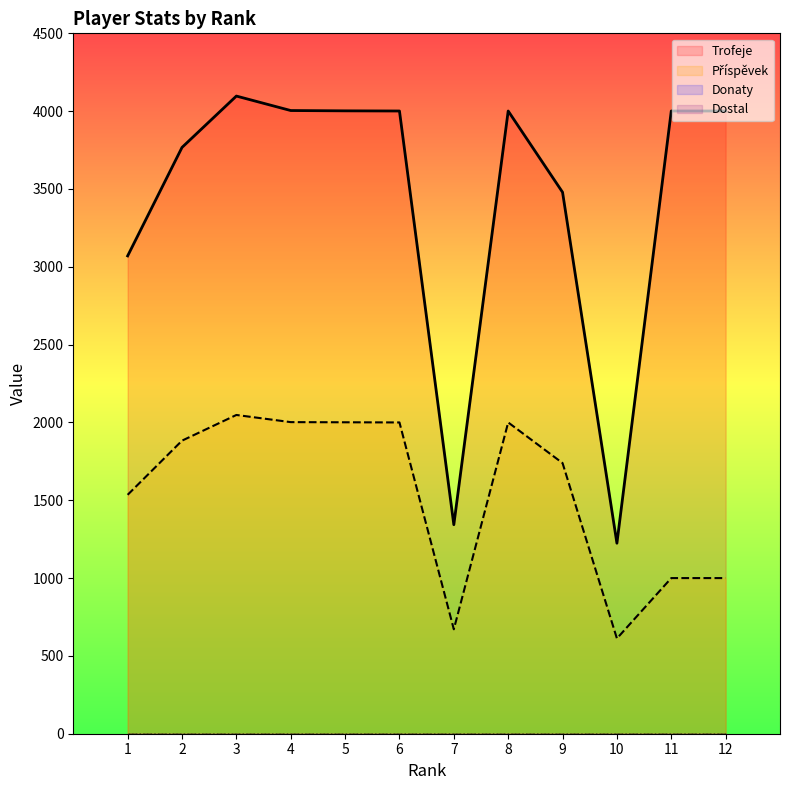

Reading left to right, list all the values displayed in this chart.

Příspěvek: 1=1535	2=1883	3=2048	4=2002	5=2001	6=2000	7=671	8=2000	9=1739	10=612	11=1000	12=1000
Trofeje: 1=3070	2=3767	3=4097	4=4004	5=4002	6=4001	7=1343	8=4001	9=3479	10=1224	11=4001	12=4001